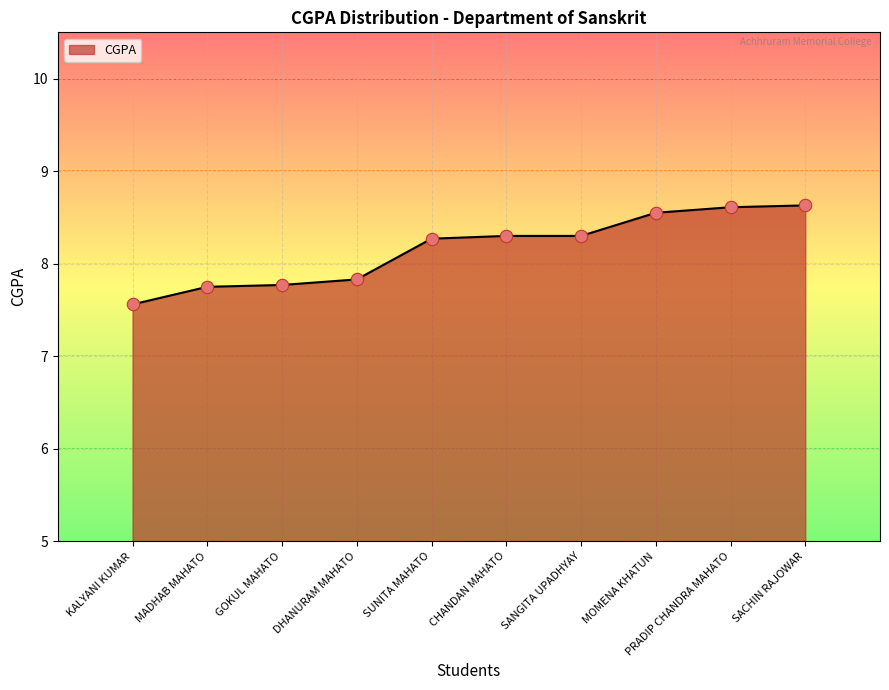

What is the change in value from KALYANI KUMAR to SACHIN RAJOWAR?

+1.1